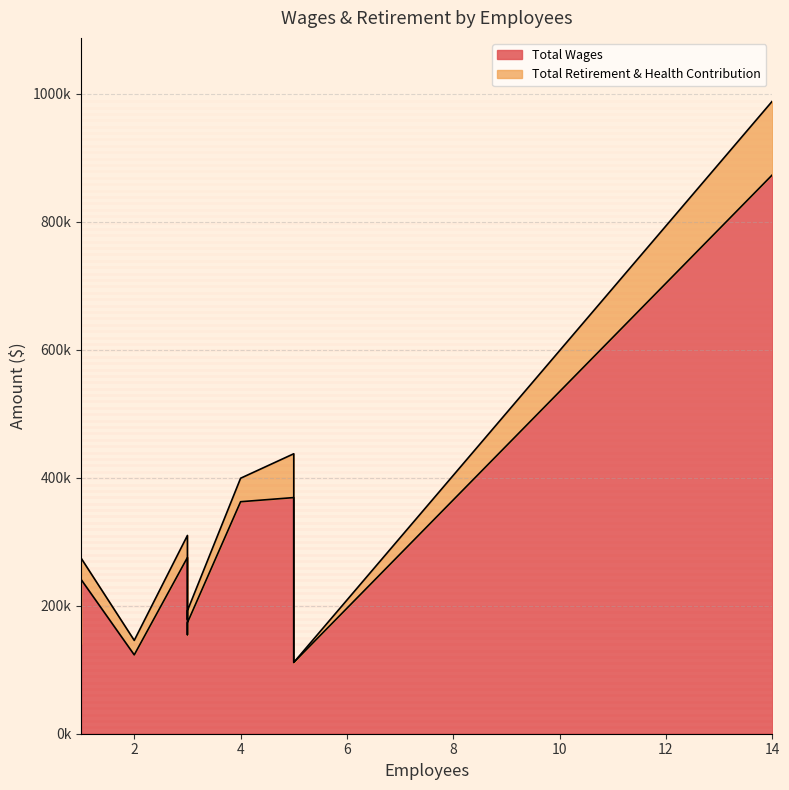

At how many categories does at least one series exceed 737505?

1